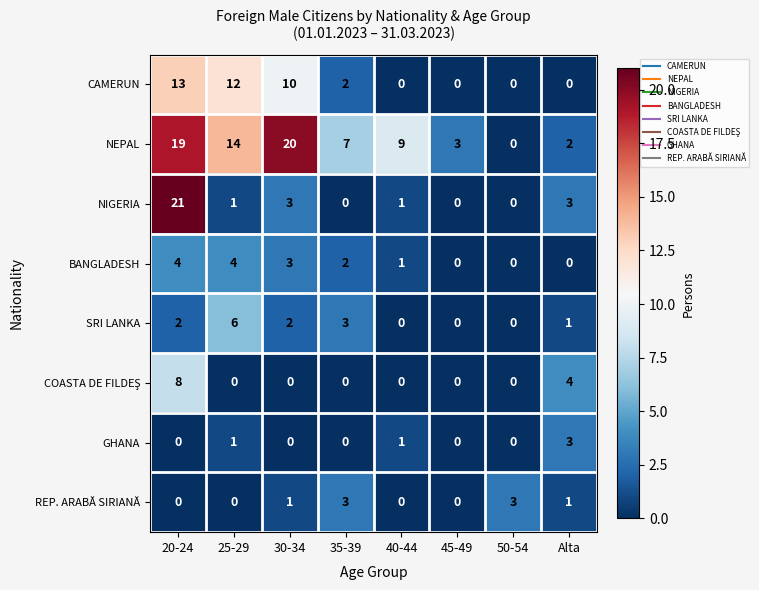

Which category has the highest value across all series?

20-24